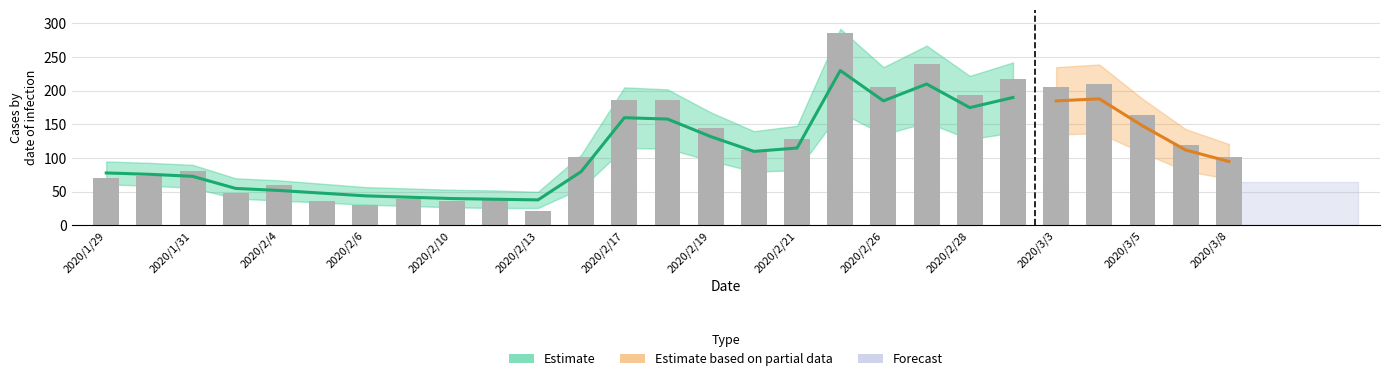

True or false: Estimate has a value of 14 at 2020/2/6.

False